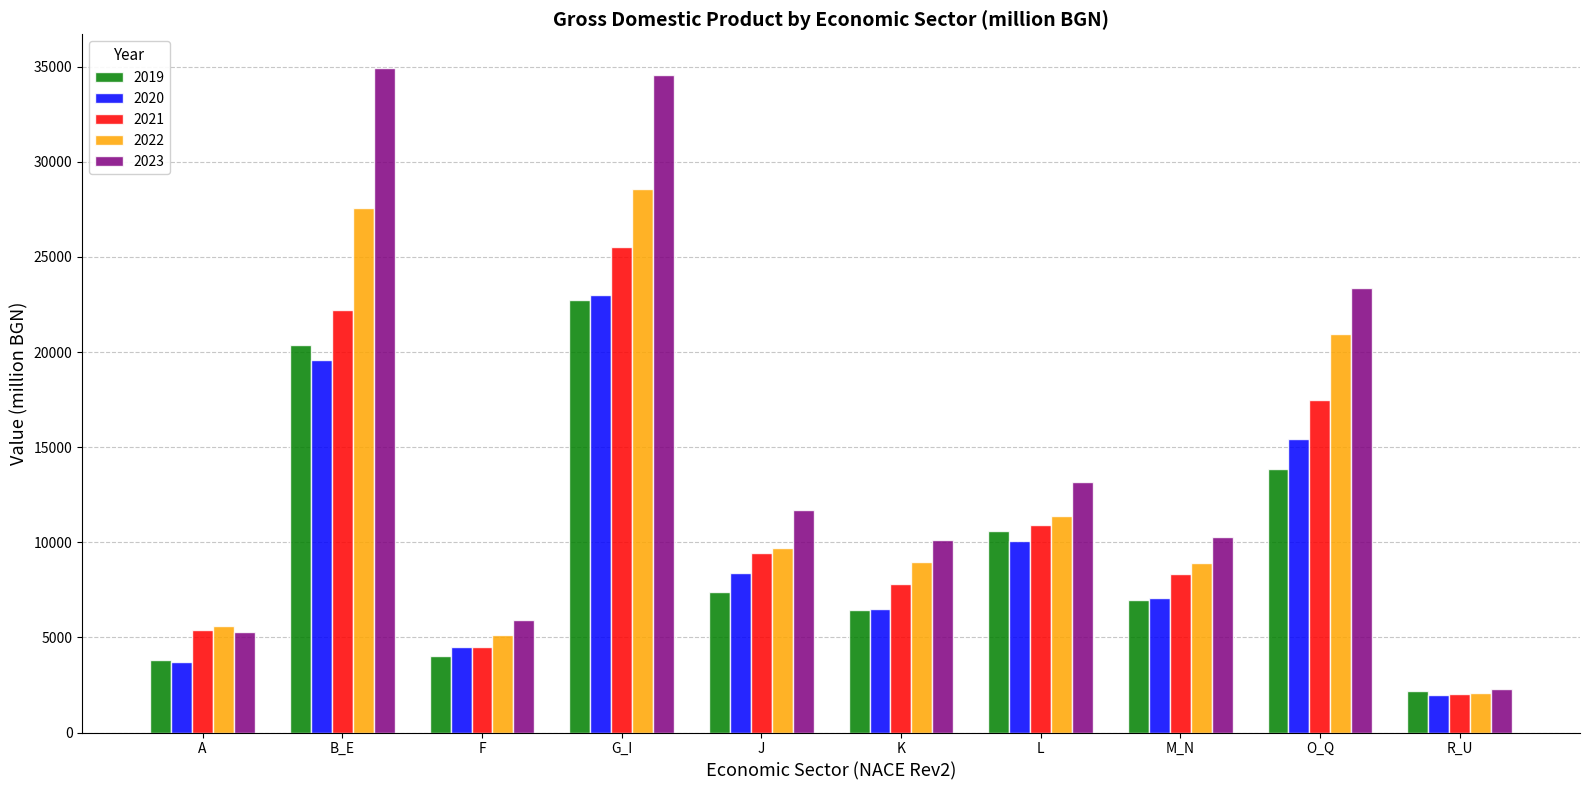

Is it true that 2019 equals 4000.1 at F?

True